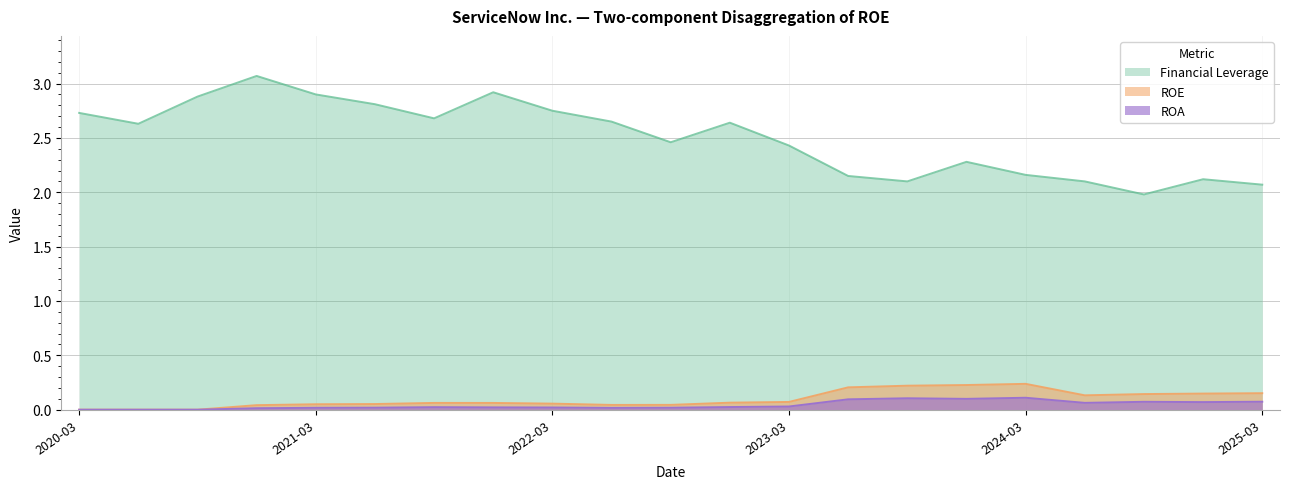

True or false: ROE and Financial Leverage cross at least once.

False